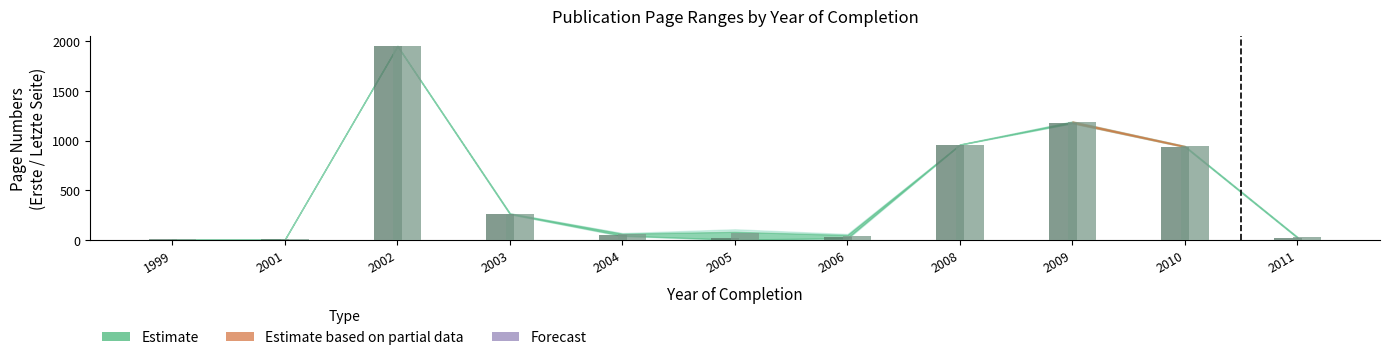

At which category does the chart reach its peak across all series?

2002